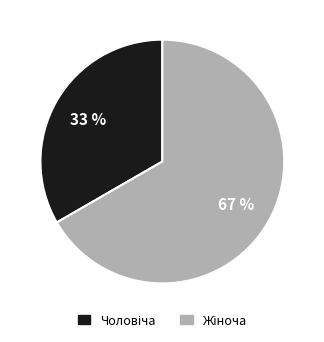

Is there a majority slice in this chart?

Yes